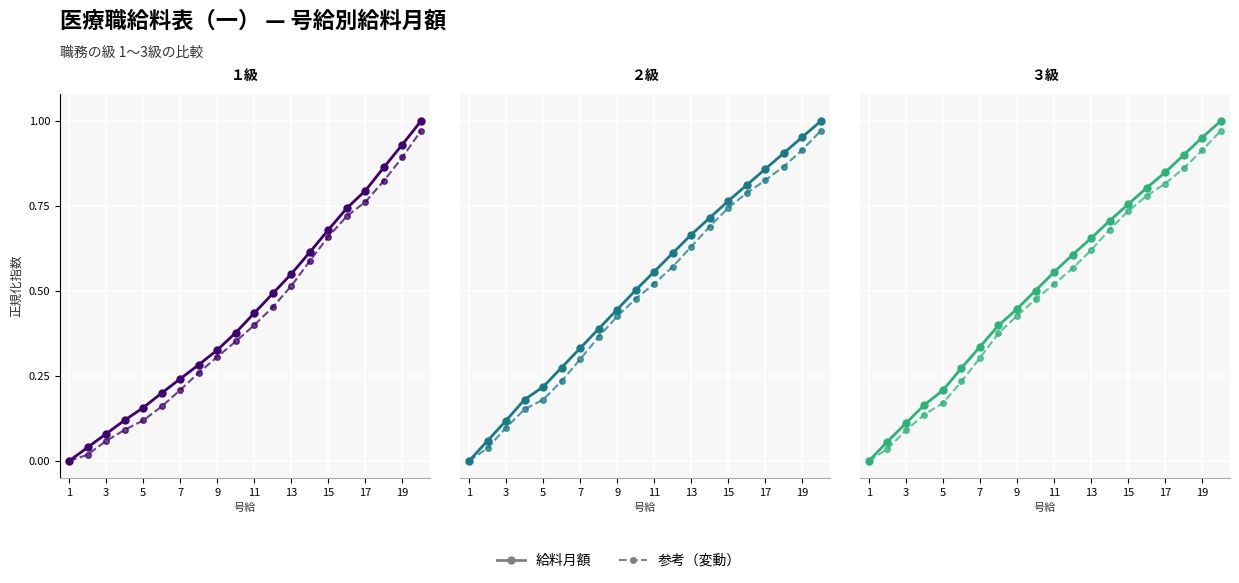

The 給料月額 series shows 1.2 at 15. True or false?

False